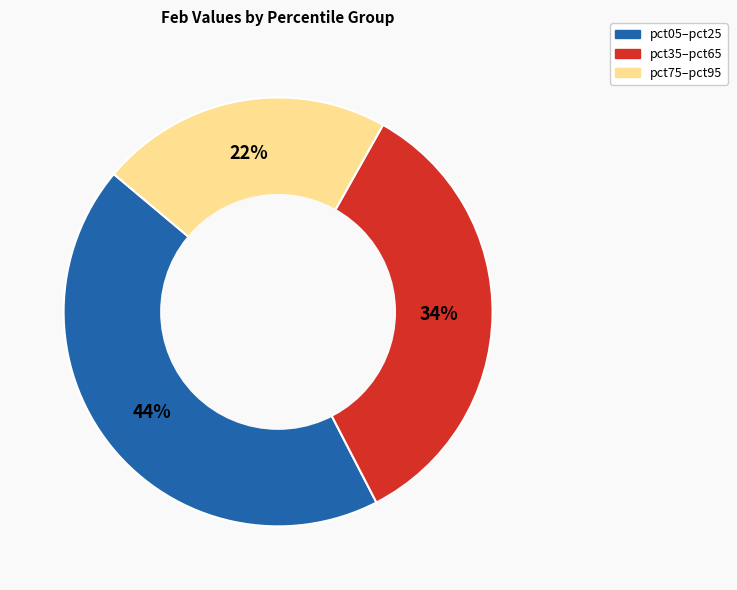

Is the sum of pct75–pct95 and pct05–pct25 greater than half?

Yes